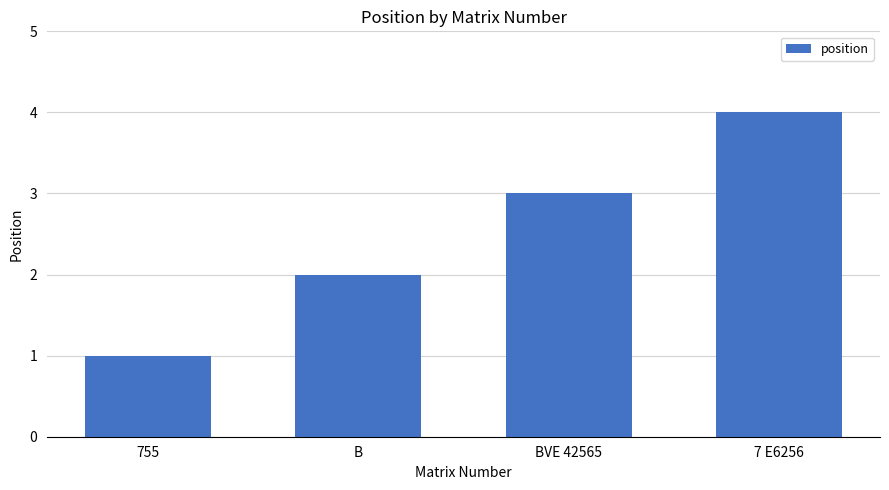

How many values are between 2 and 4?

3